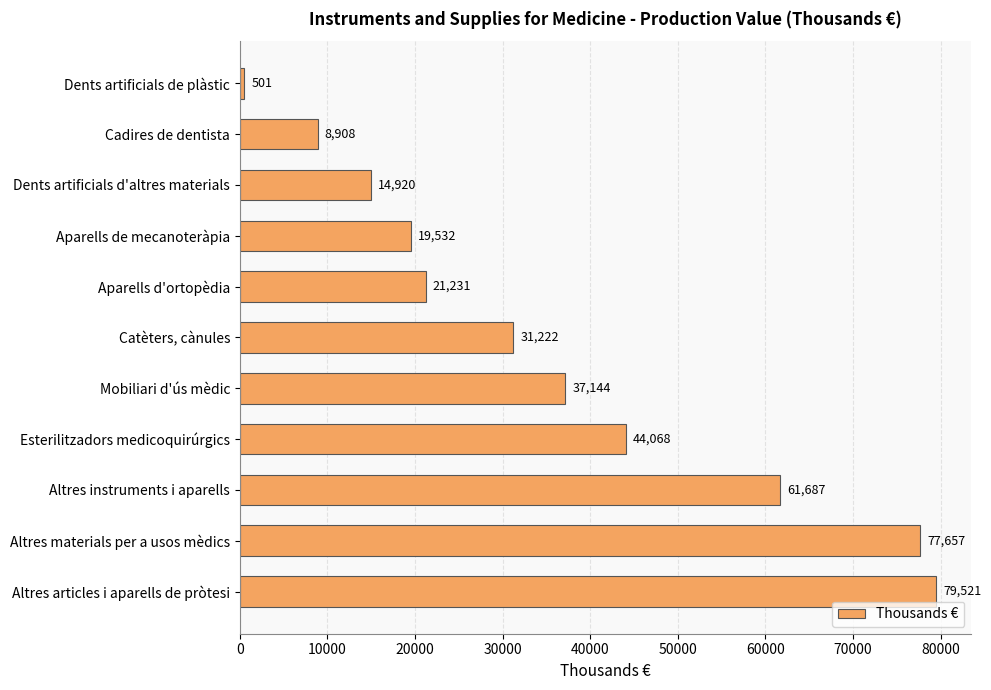

What is the difference between the maximum and minimum values?

79020